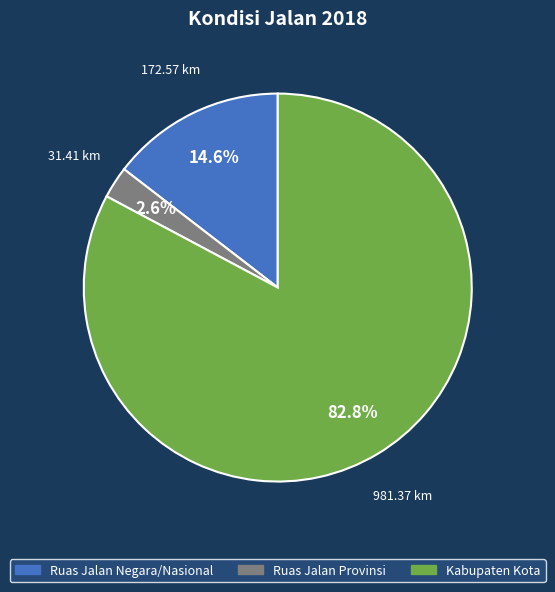

Which category accounts for the majority?

Kabupaten Kota